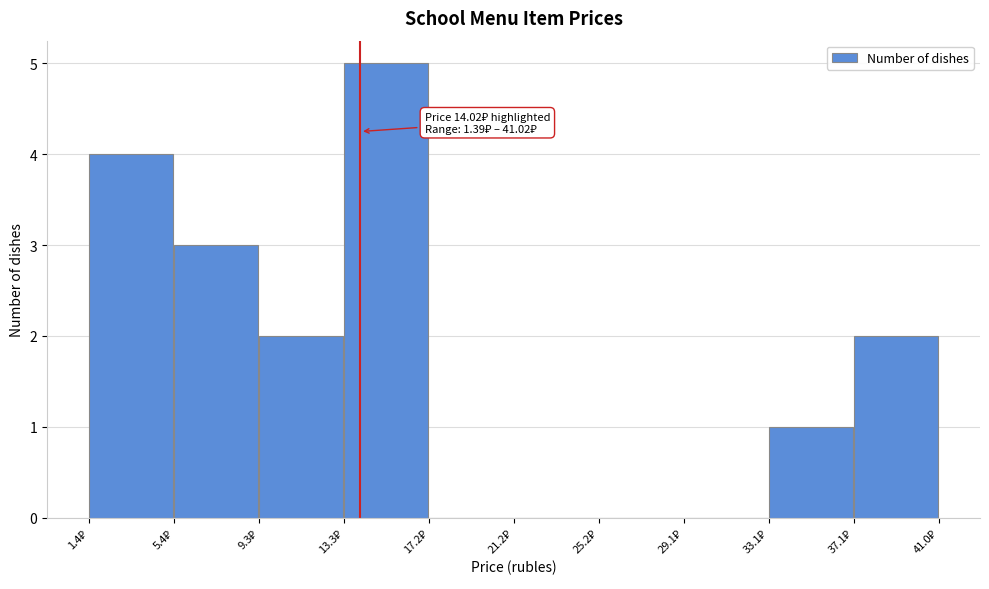

Over which range of the x-axis is the bar tallest?

13.5 to 17.0